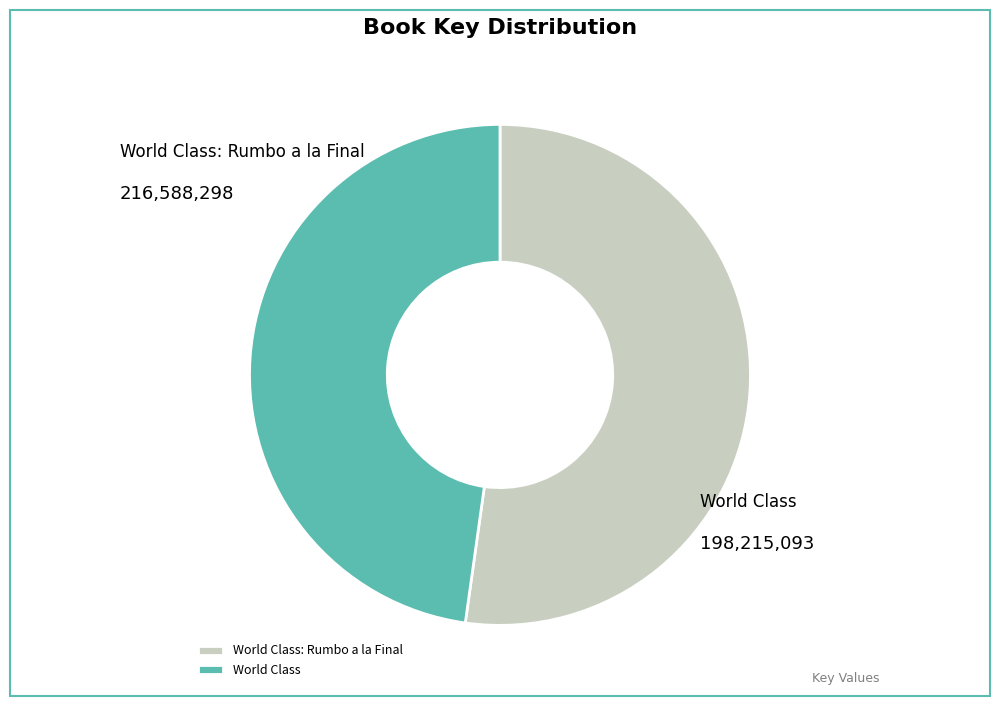

Which slice is the smallest?

World Class